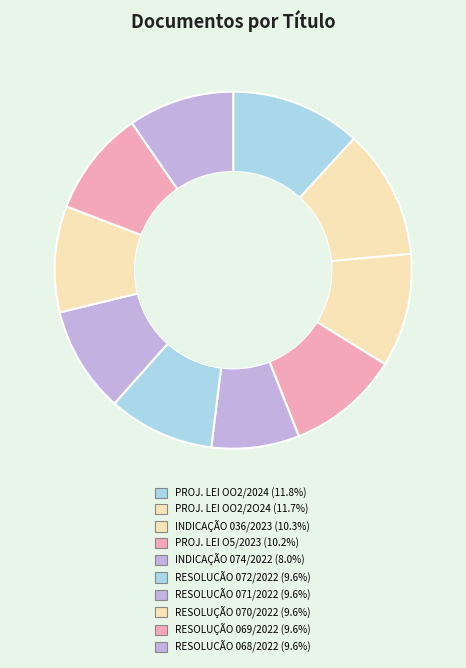

Count the number of slices in the pie.

10